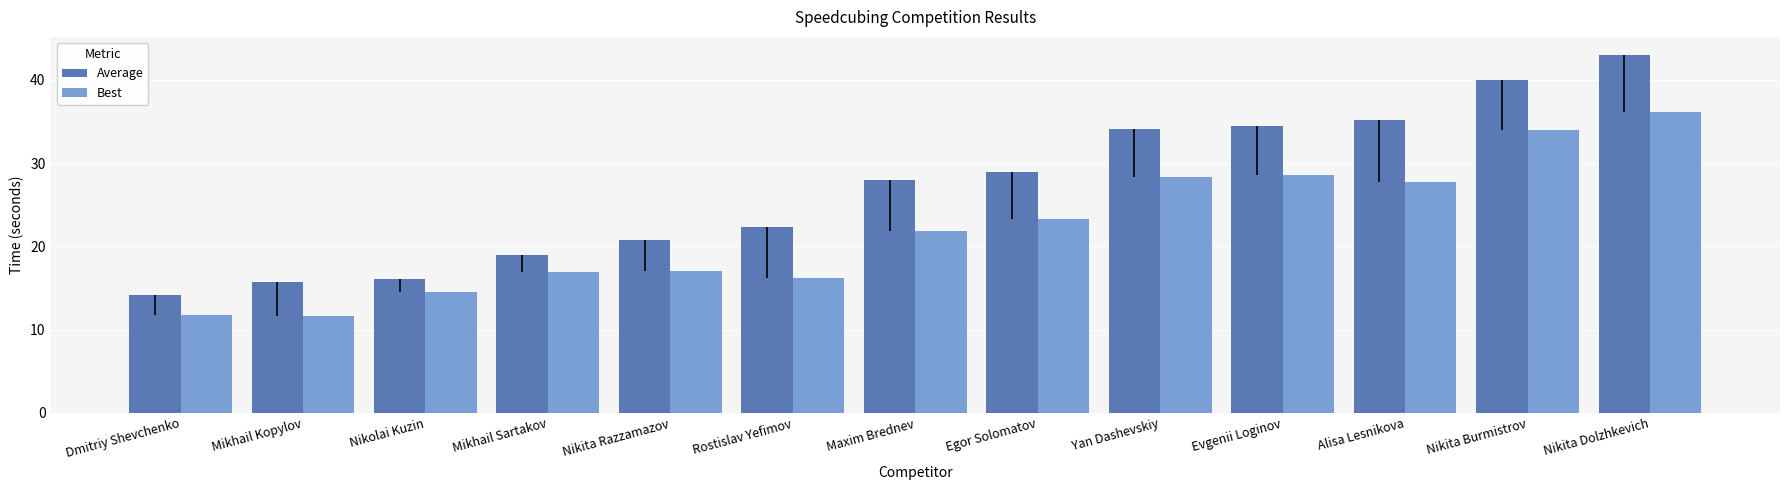

Which series has the widest spread of values?

Average